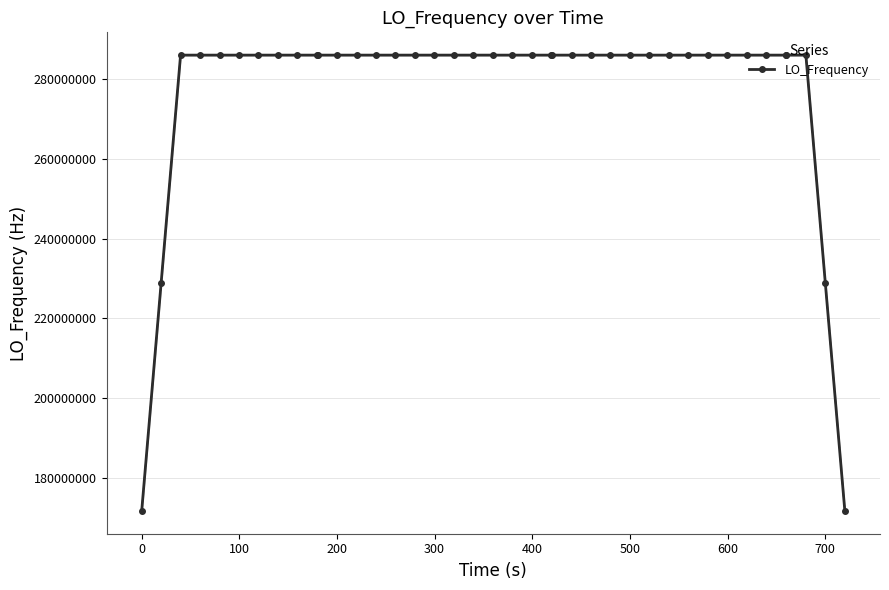

What is the minimum value for LO_Frequency?

171628199.7